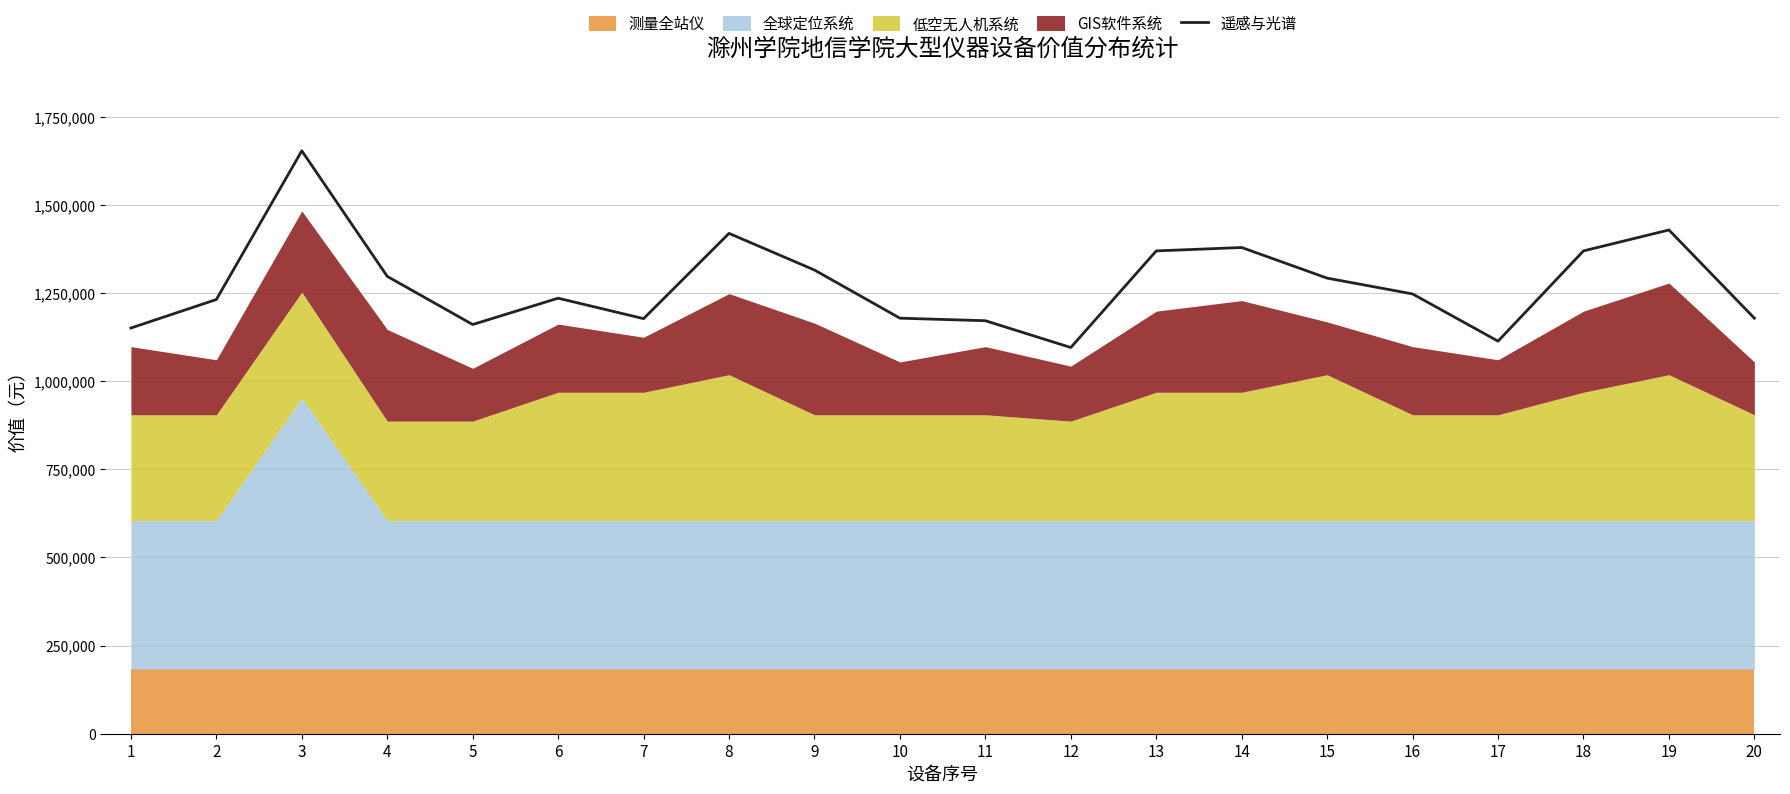

Is it true that the value at 6 is 2189529.0?

False